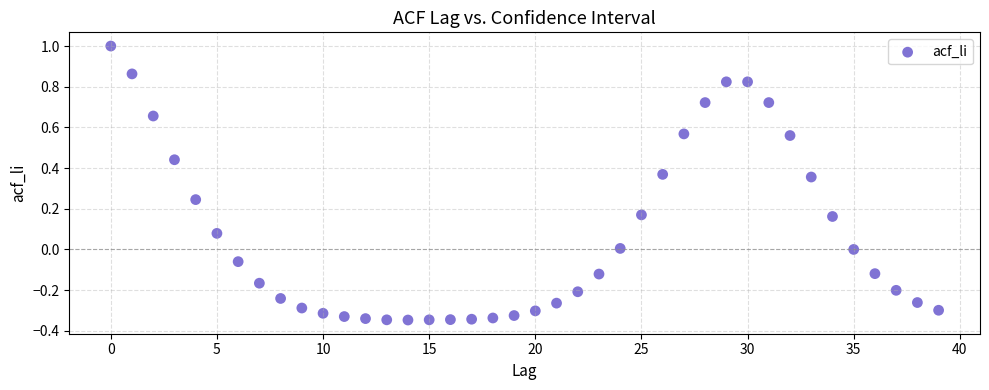

What is the range of Y values (max minus min)?

1.3